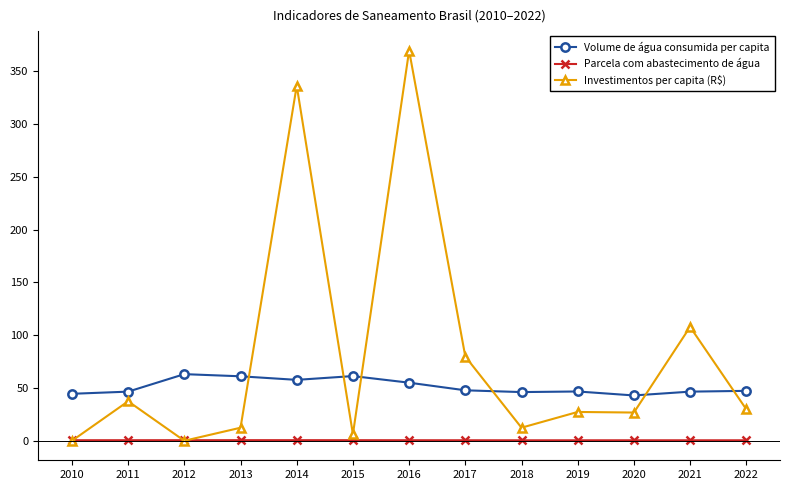

Where do Investimentos per capita (R$) and Volume de água consumida per capita first cross each other?

2013 and 2014